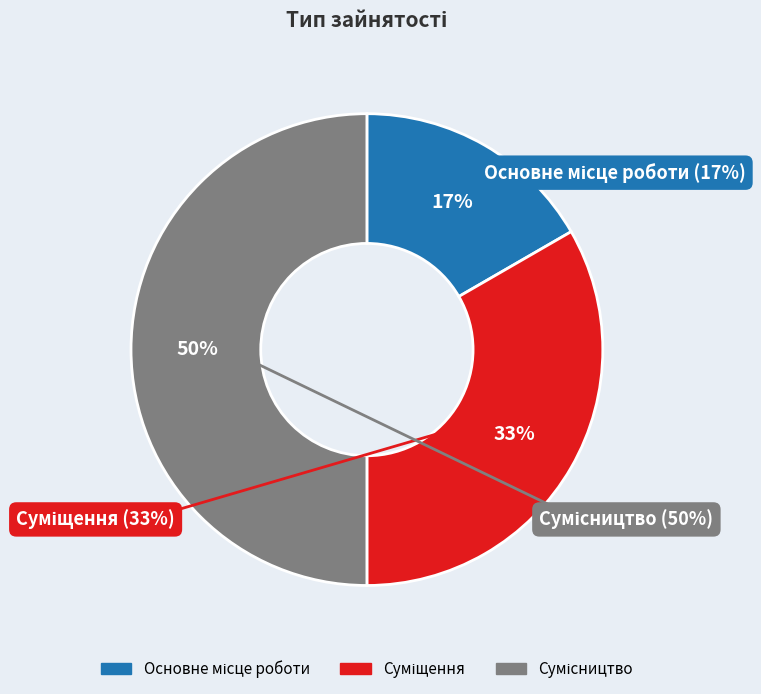

Approximately how many times larger is the value at Сумісництво compared to Суміщення?

1.5